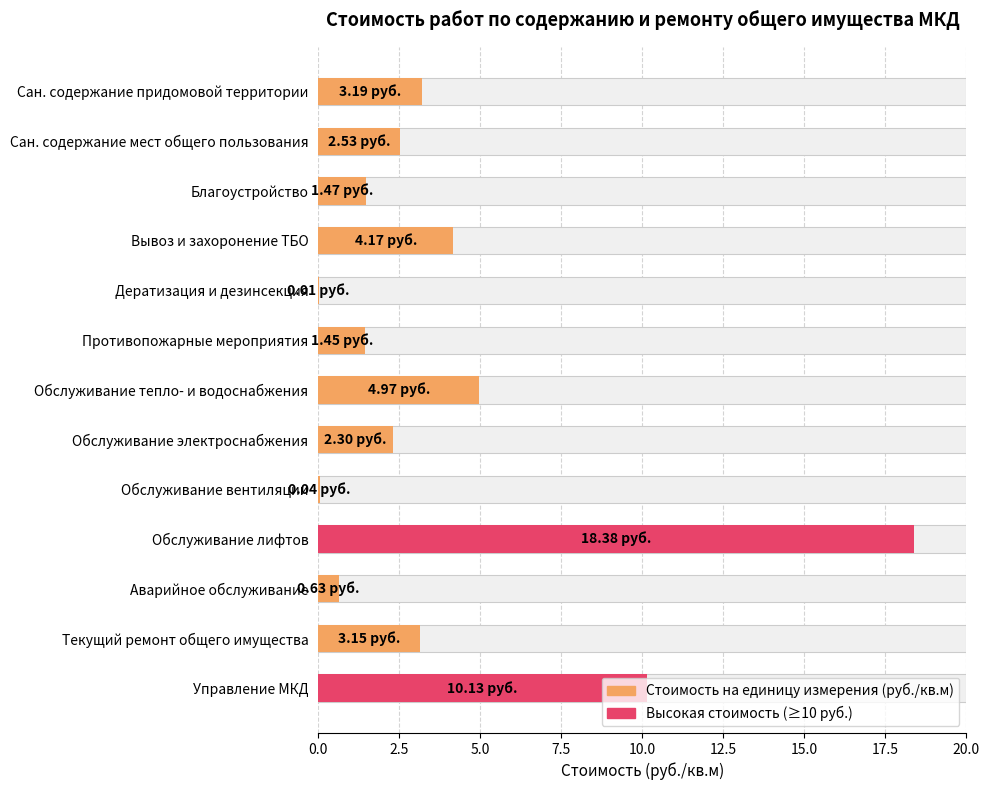

What value does the data have at Обслуживание электроснабжения?

2.3